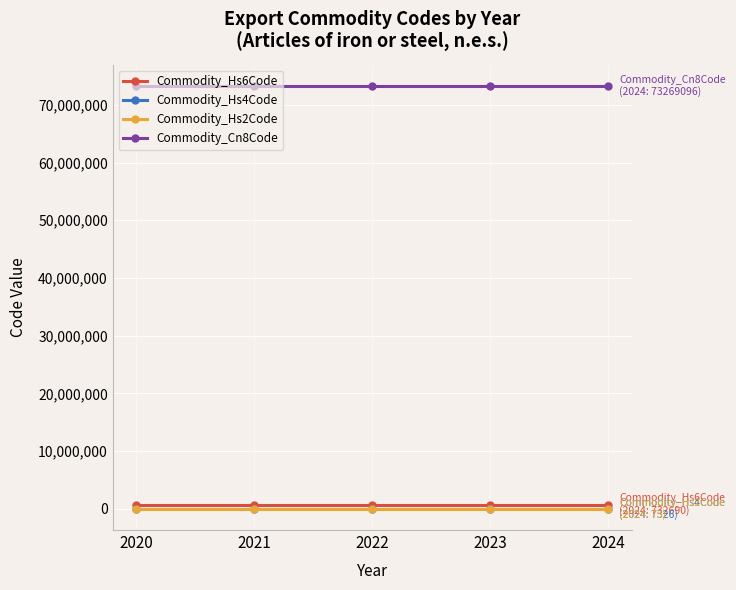

Does the chart display data point markers on the line(s)?

Yes